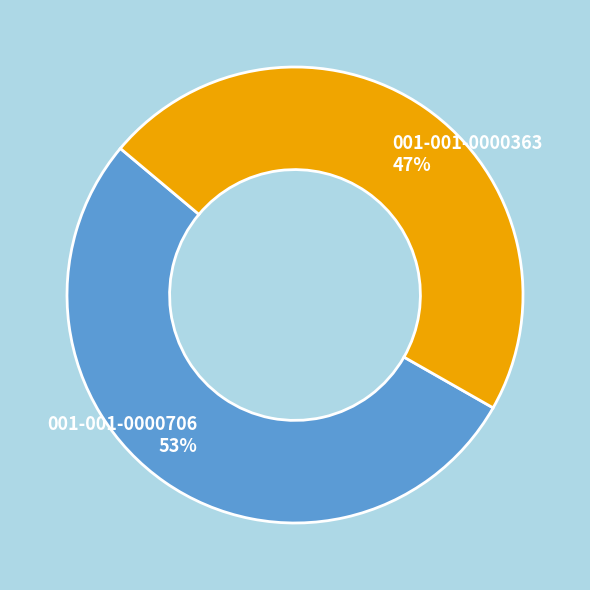

True or false: 001-001-0000706 accounts for 47% of the total.

False